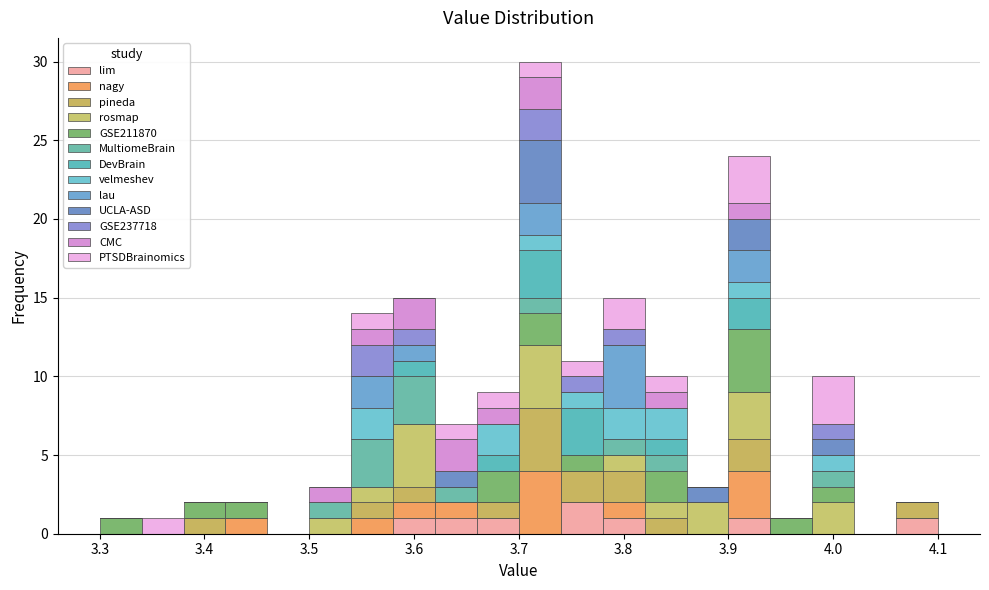

Reading left to right, list every stacked bar in this chart as the range it spans on the x-axis followed by its total height. The values are not printed on the chart, so give them approximately, as read against the axis.

3.30 to 3.34: 1
3.34 to 3.38: 1
3.38 to 3.42: 2
3.42 to 3.46: 2
3.46 to 3.50: 0
3.50 to 3.54: 3
3.54 to 3.58: 14
3.58 to 3.62: 15
3.62 to 3.66: 7
3.66 to 3.70: 9
3.70 to 3.74: 30
3.74 to 3.78: 11
3.78 to 3.82: 15
3.82 to 3.86: 10
3.86 to 3.90: 3
3.90 to 3.94: 24
3.94 to 3.98: 1
3.98 to 4.02: 10
4.02 to 4.06: 0
4.06 to 4.10: 2